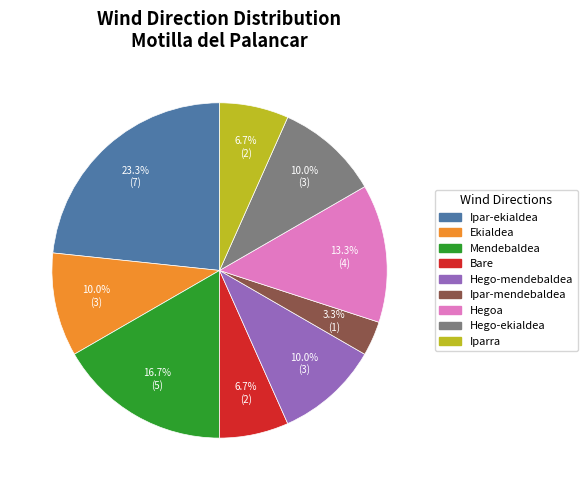

To the nearest percent, what percentage of the pie is Hego-mendebaldea?

10%